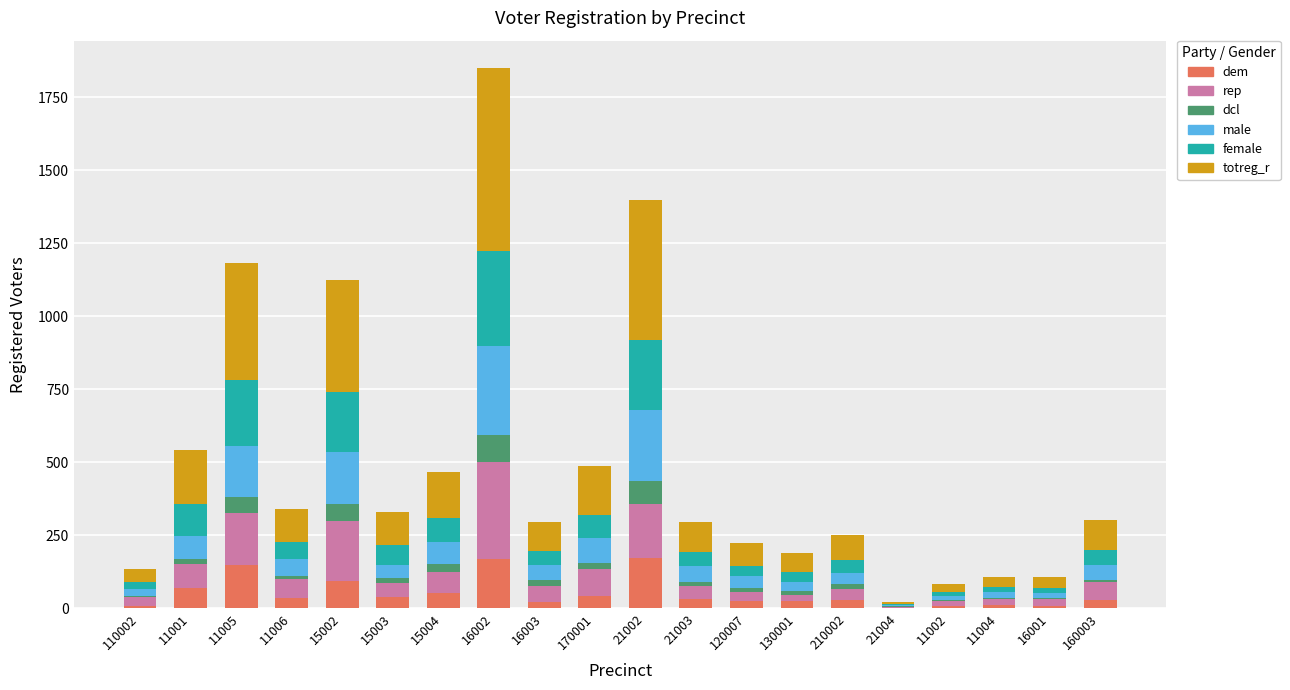

What is the maximum value for dem?

171